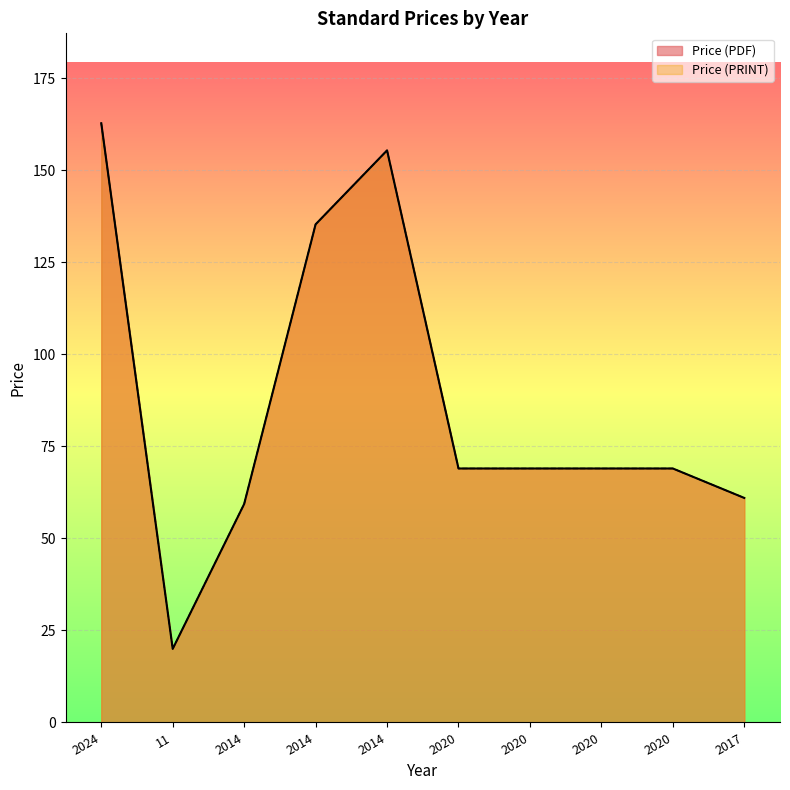

Where is Price (PDF) nearest to the value 91?

2020